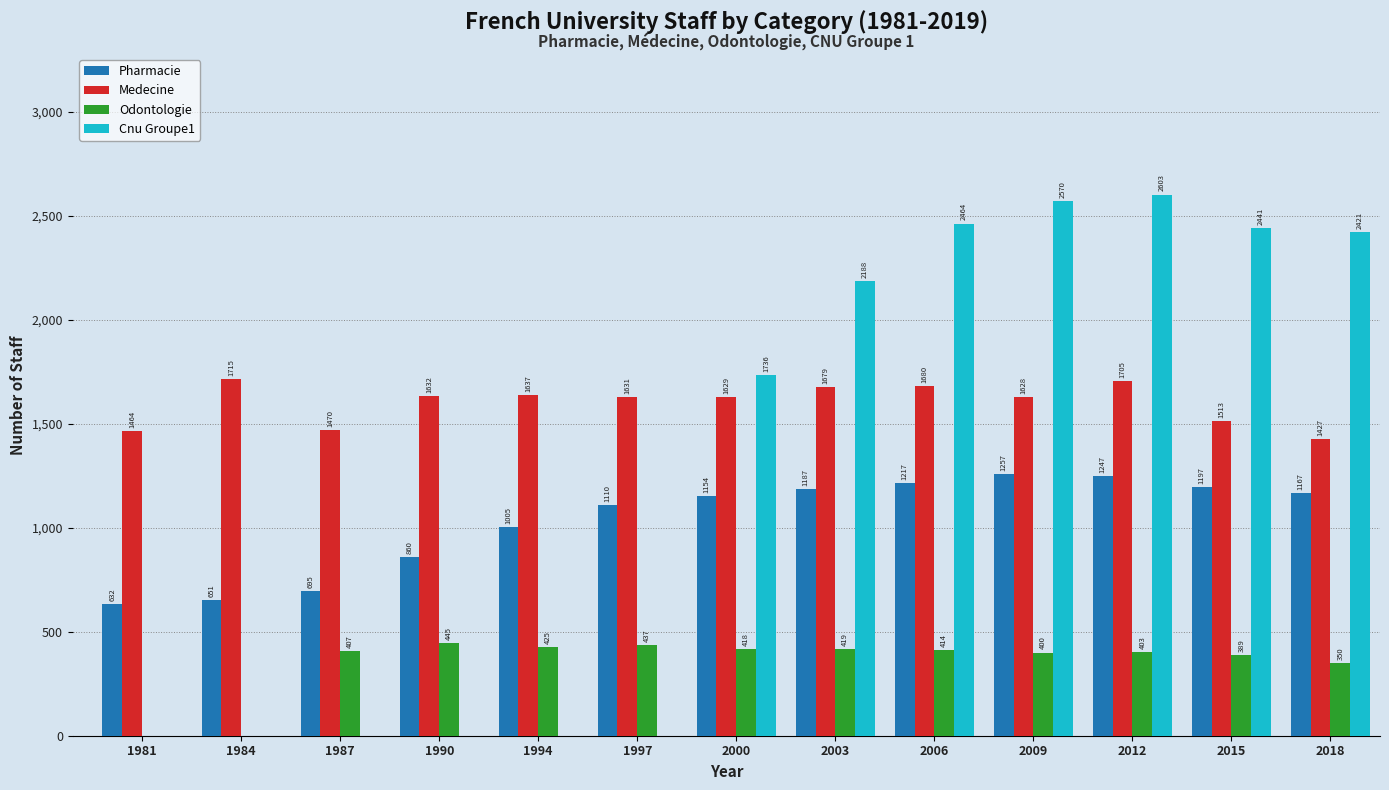

Are the bars grouped side by side (vs. stacked)?

Yes